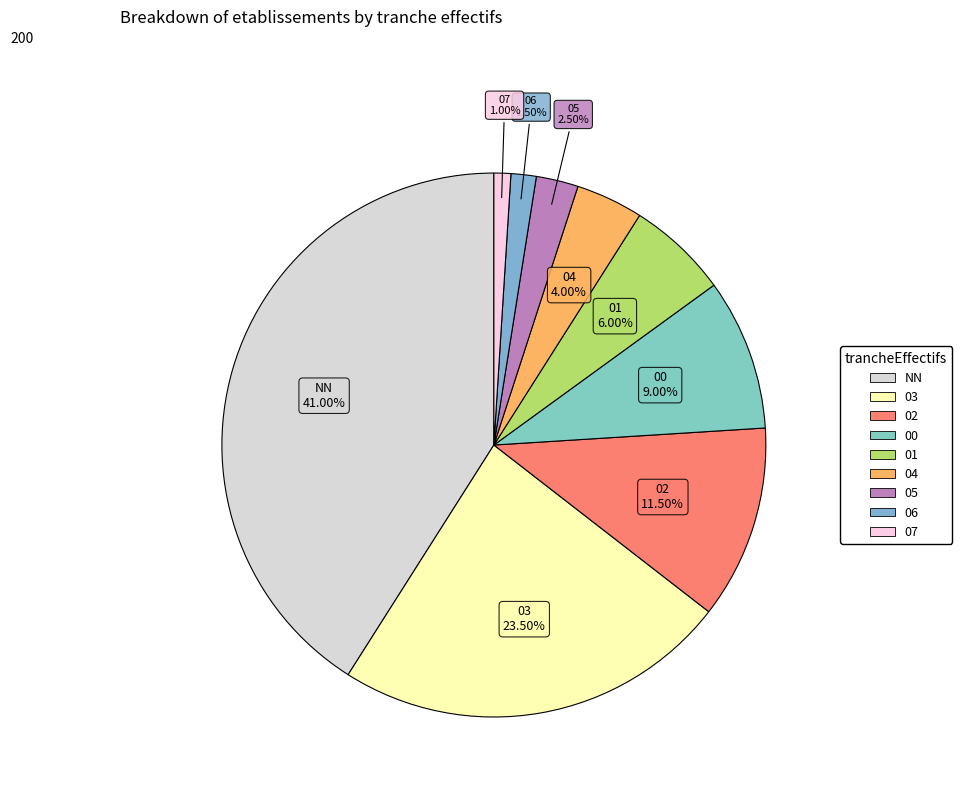

Is there any slice that represents more than half of the pie?

No